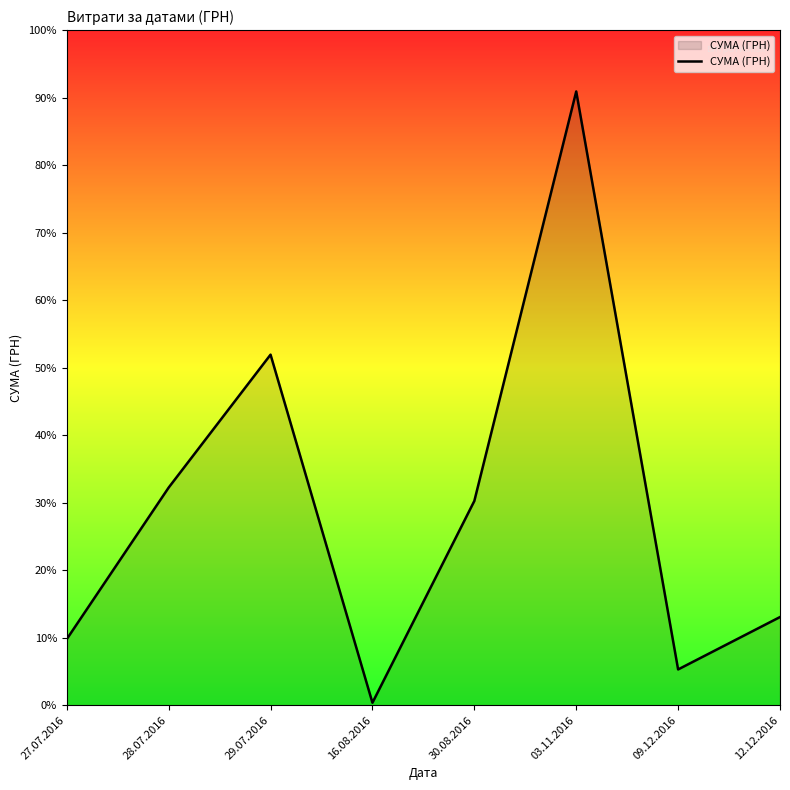

Is it true that the value at 30.08.2016 is 86323.8?

False